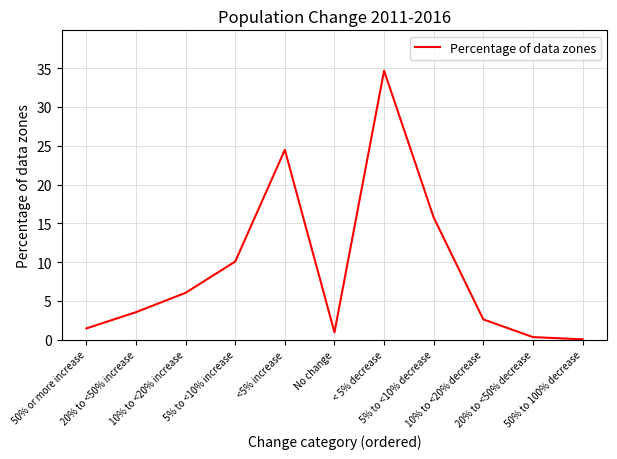

The value at 50% to 100% decrease is 0.1. True or false?

True